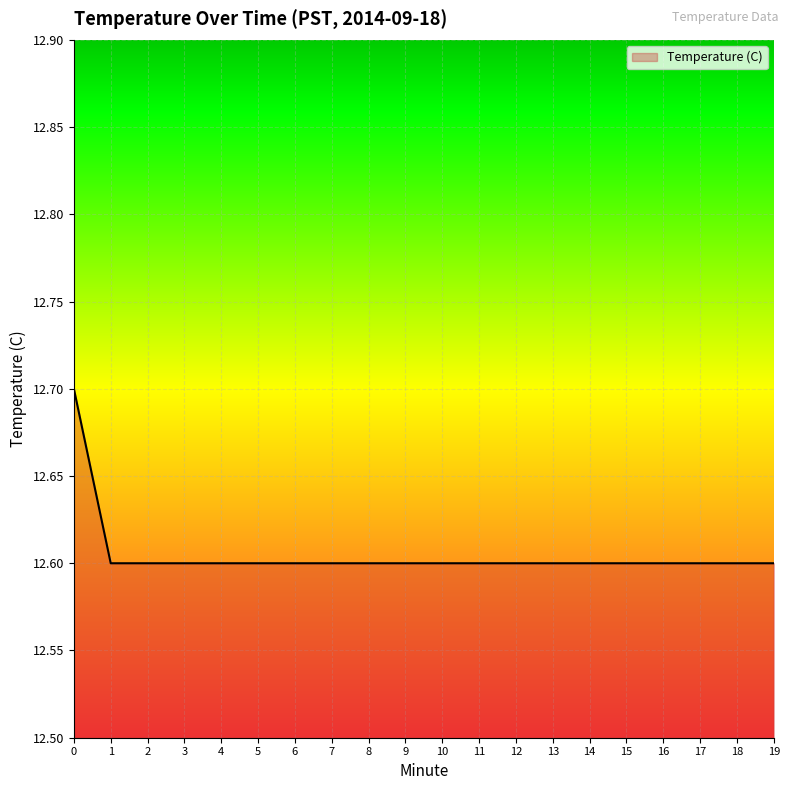

Count the values in the range 12 to 13.

20